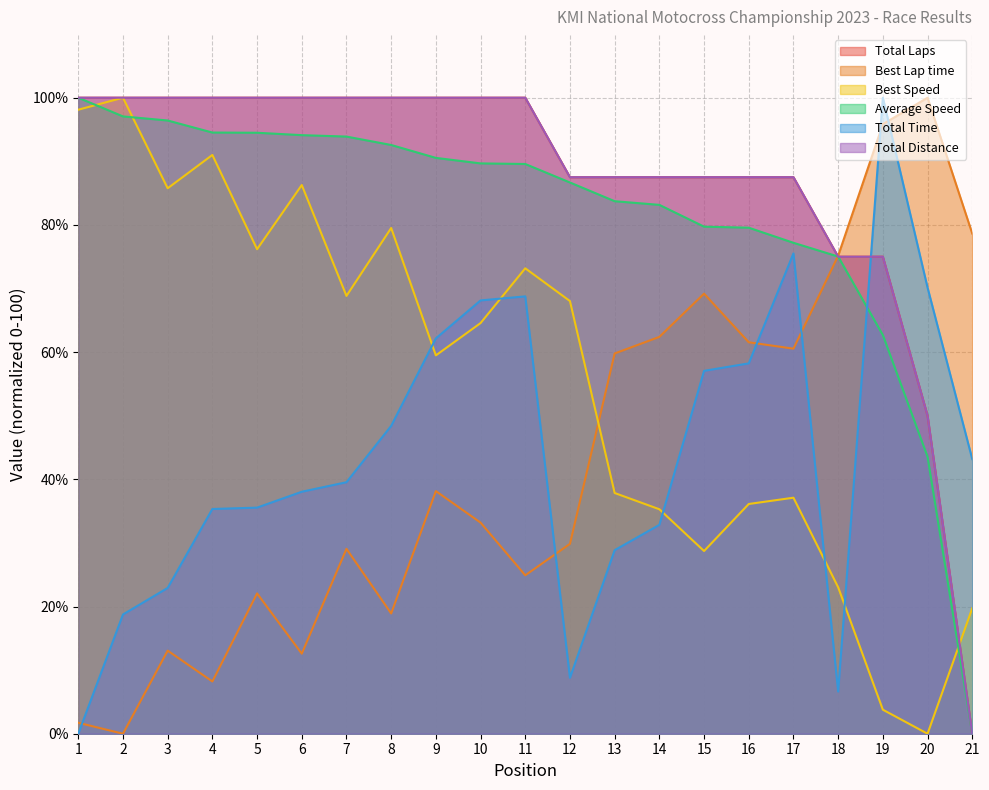

Is the value of Total Distance at 2 greater than the value of Best Lap time at 2?

Yes